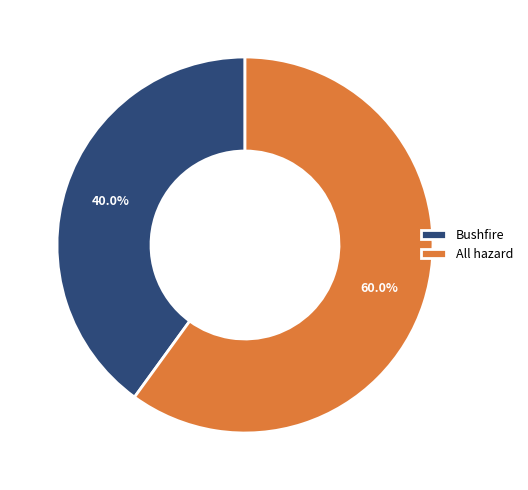

Which category has the smallest portion of the pie?

Bushfire